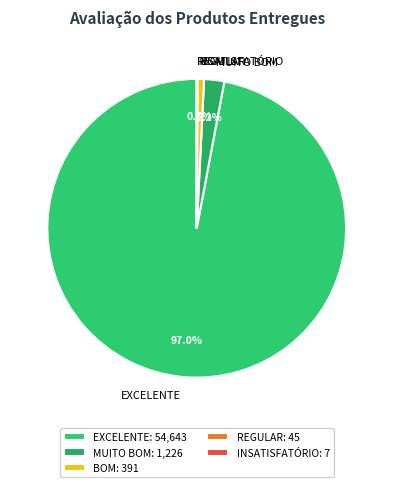

What is the total percentage of BOM and EXCELENTE?

97.7%